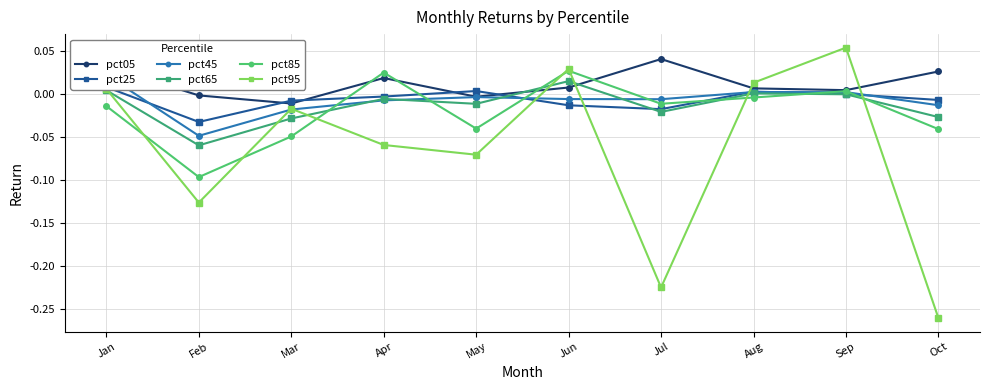

List the series in order of their peak value, lowest first.

pct25, pct65, pct45, pct85, pct05, pct95